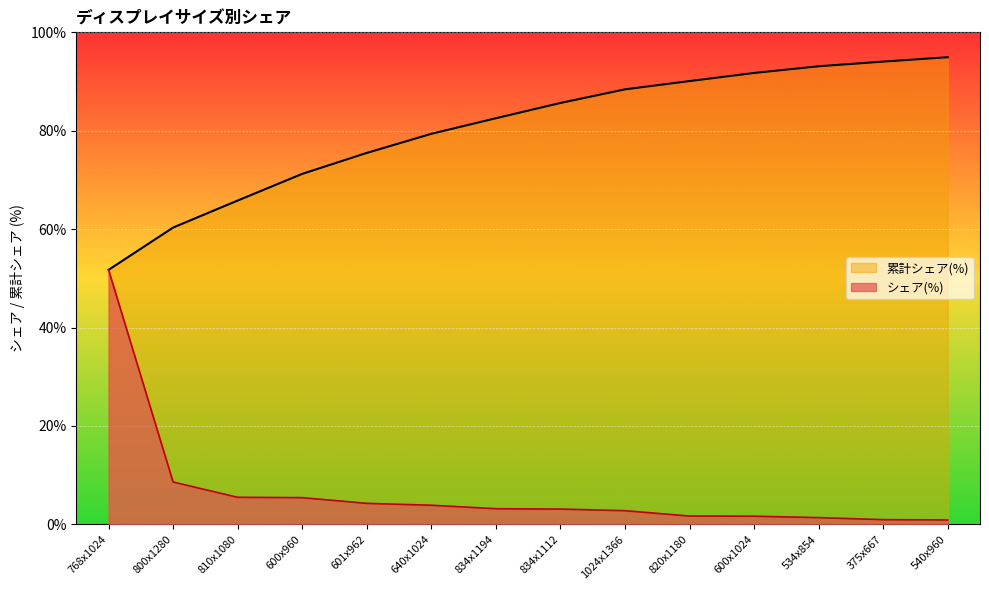

What value does the シェア(%) series have at 640x1024?

3.9